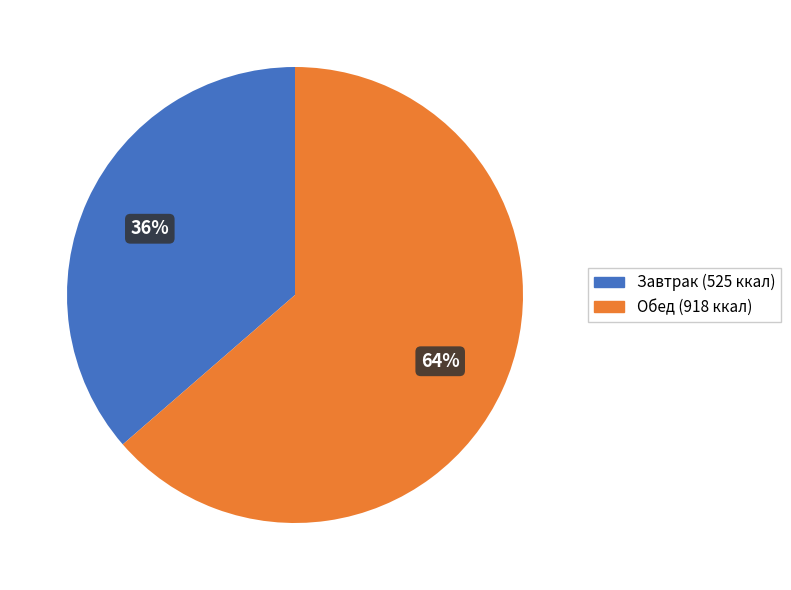

Is there a majority slice in this chart?

Yes